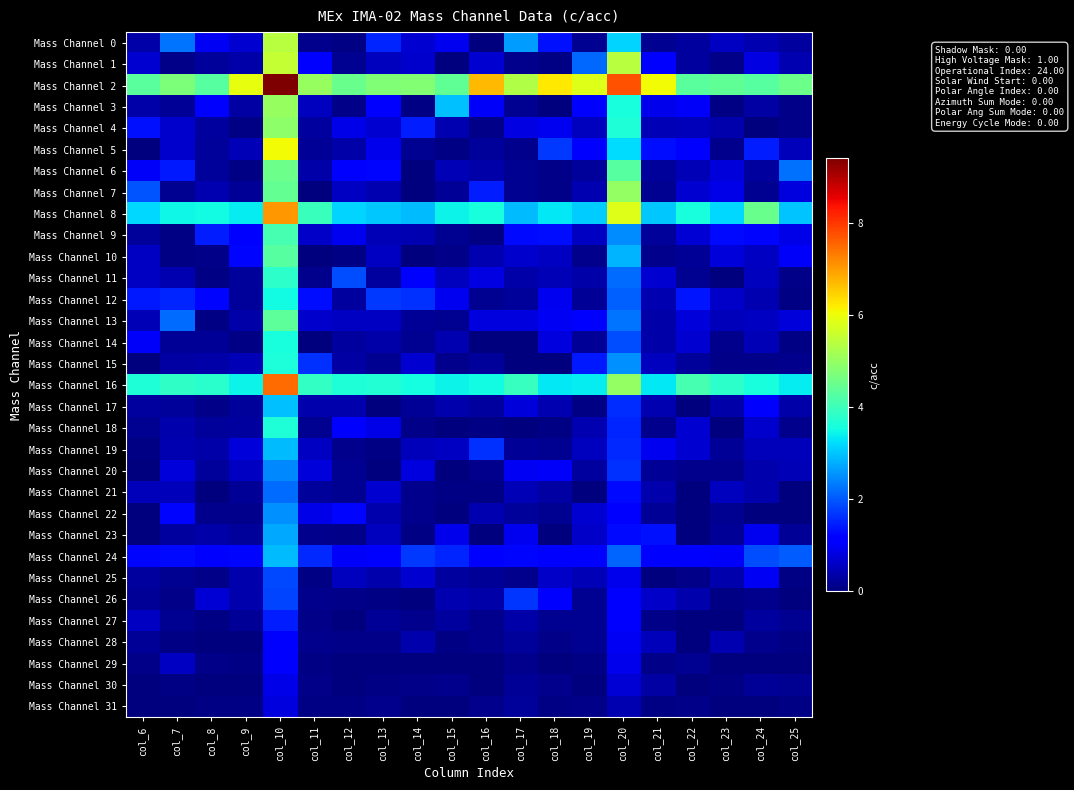

What is the total value across all series at col_19?

26.8